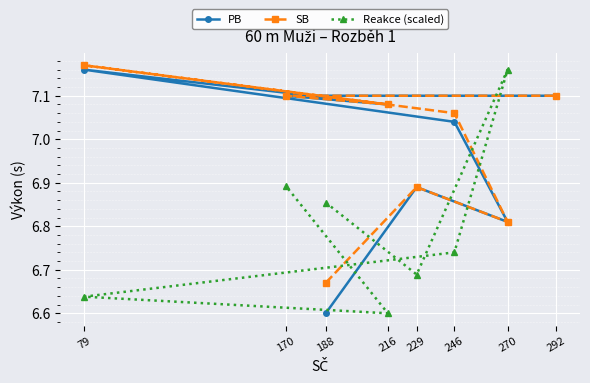

Rank the categories by PB value from highest to lowest.

79, 170, 292, 216, 246, 229, 270, 188